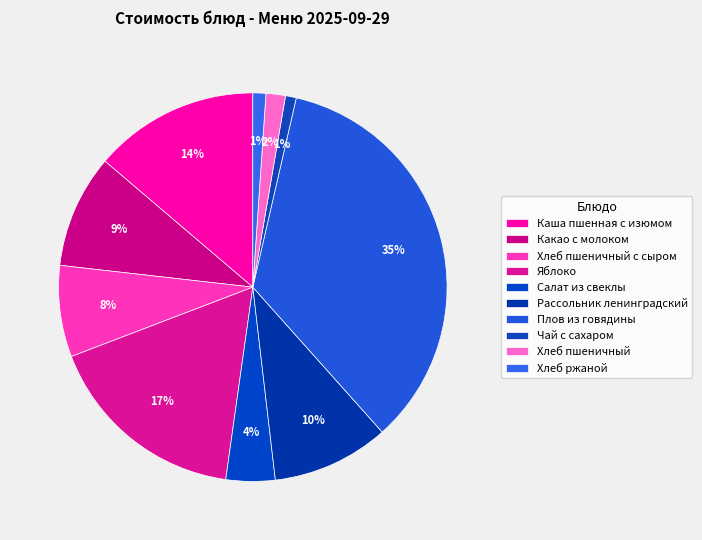

How many segments does this pie chart have?

10